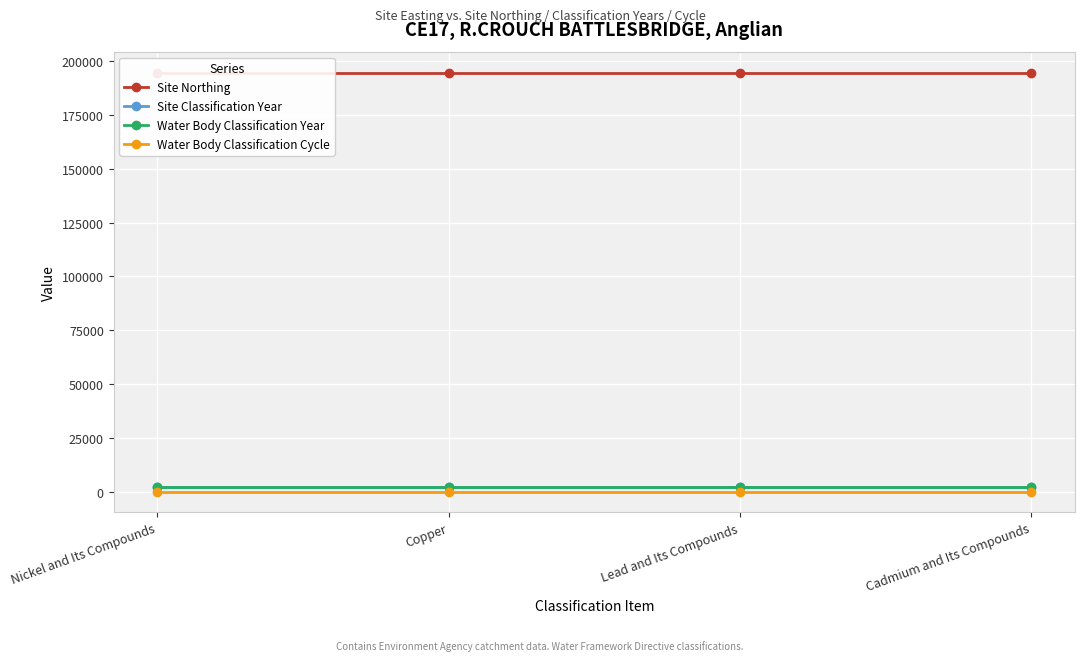

Reading left to right, list all the values displayed in this chart.

Site Northing: 194648	194648	194648	194648
Site Classification Year: 2009	2009	2009	2009
Water Body Classification Year: 2009	2009	2009	2009
Water Body Classification Cycle: 1	1	1	1